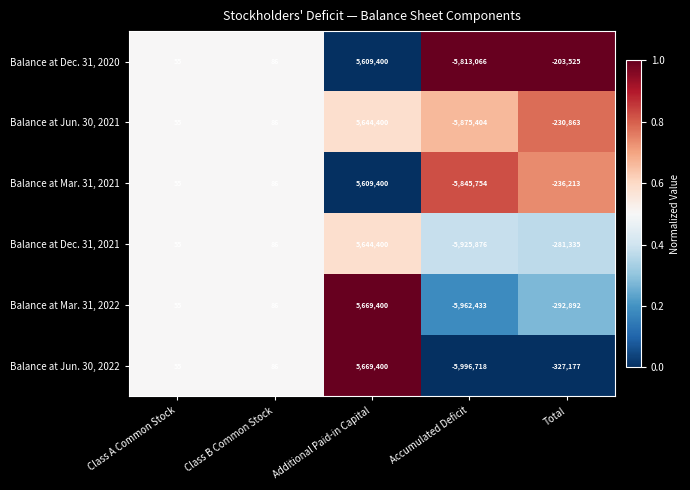

Which series has the largest total across all categories?

Balance at Dec. 31, 2020